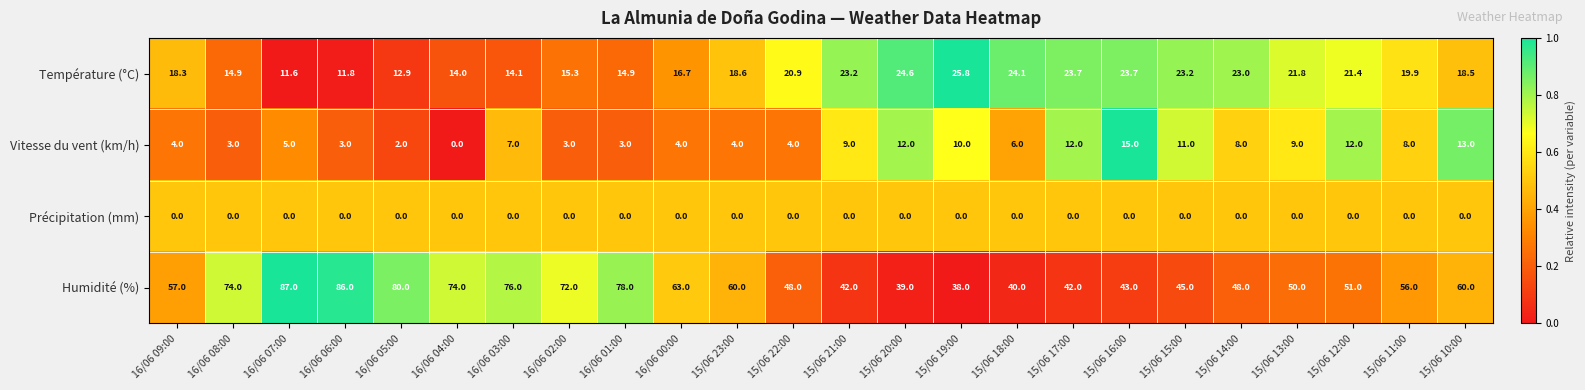

What is the highest value of the Température (°C) series?

25.8